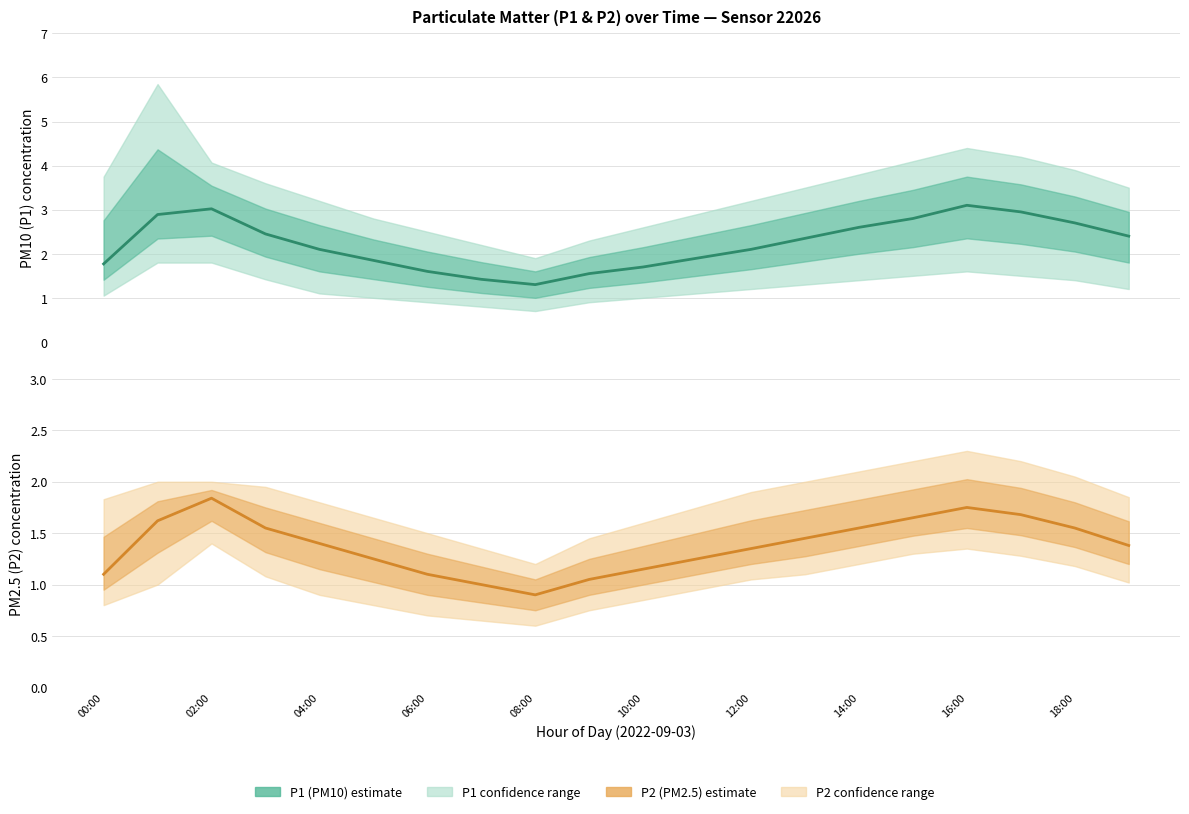

Reading left to right, transcribe all the data shown in this chart.

P1 (PM10 estimate): 1.8	2.9	3.0	2.5	2.1	1.9	1.6	1.4	1.3	1.6	1.7	1.9	2.1	2.4	2.6	2.8	3.1	3.0	2.7	2.4
P2 (PM2.5 estimate): 1.1	1.6	1.8	1.6	1.4	1.2	1.1	1.0	0.9	1.1	1.1	1.2	1.4	1.4	1.6	1.6	1.8	1.7	1.6	1.4